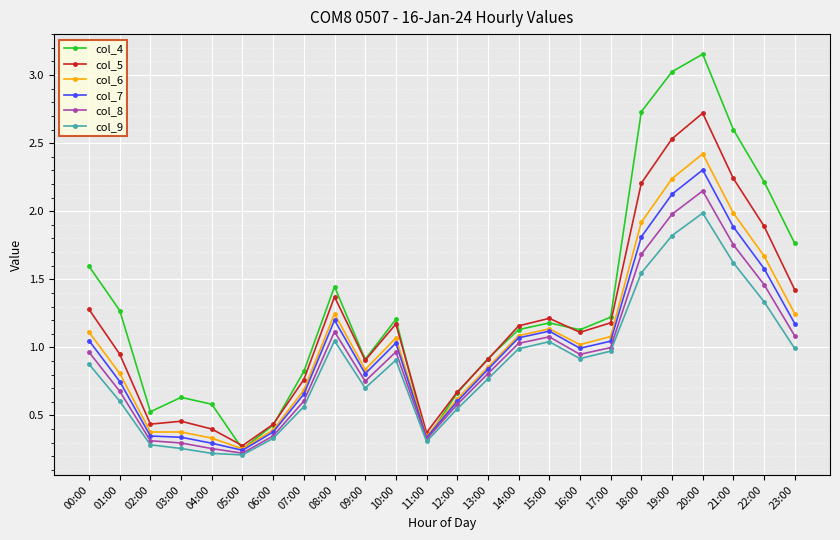

Is the value of col_4 at 07:00 greater than the value of col_9 at 16:00?

No